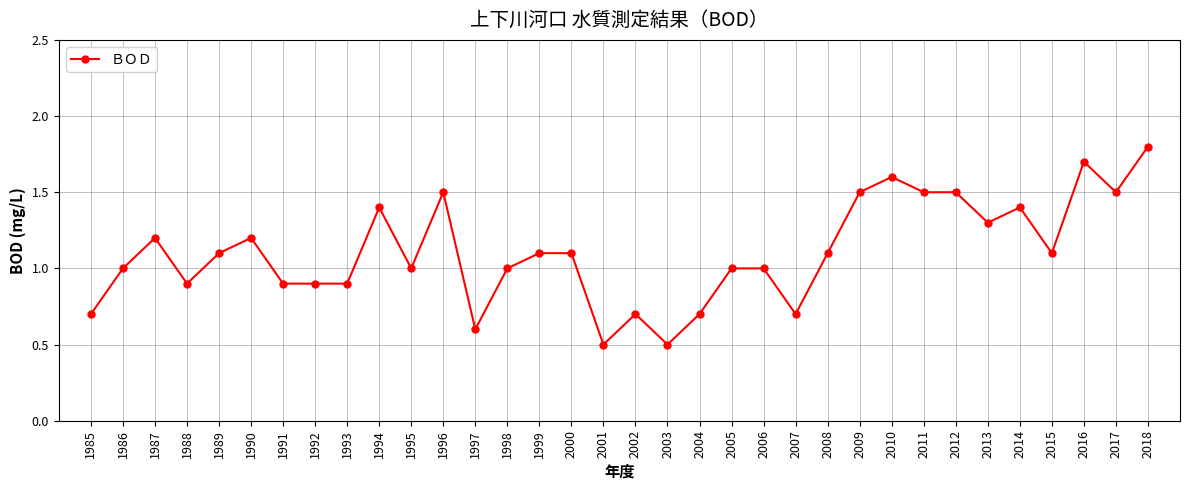

Which label corresponds to the largest value in the chart?

2018